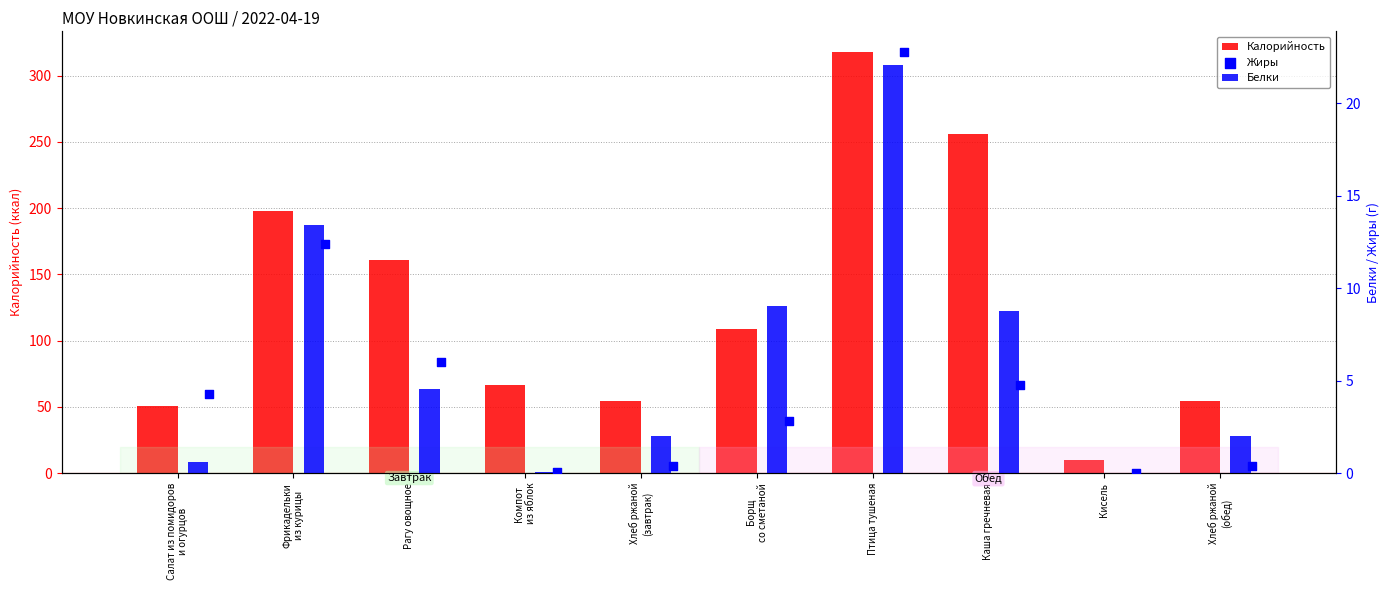

Which series contains the lowest Y value?

Белки